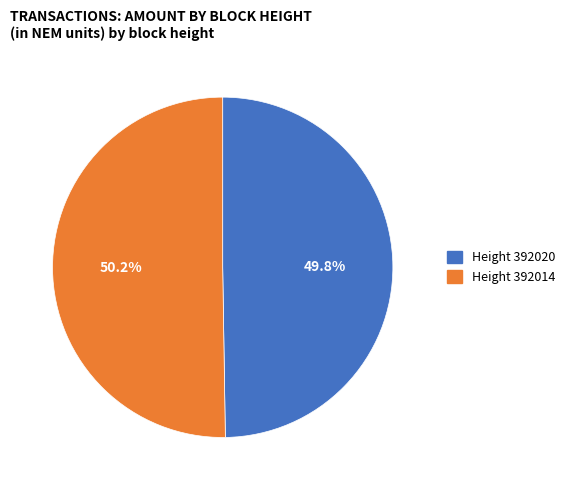

Is there a majority slice in this chart?

Yes